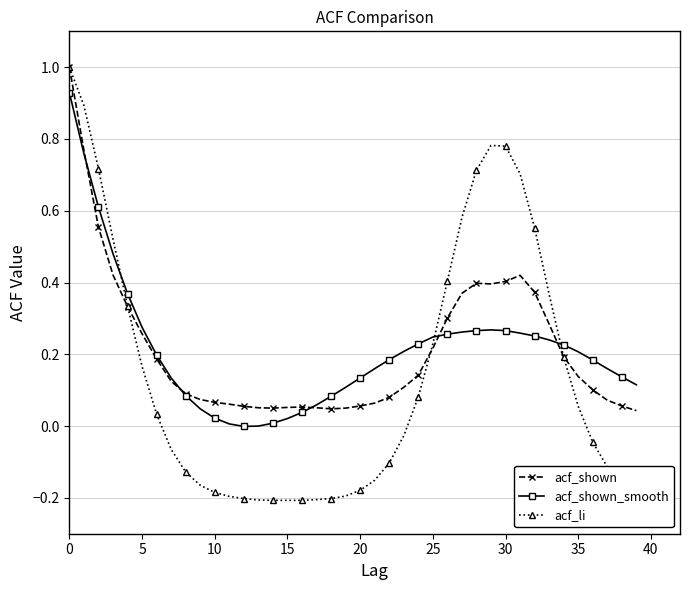

What is the greatest value displayed?

1.0